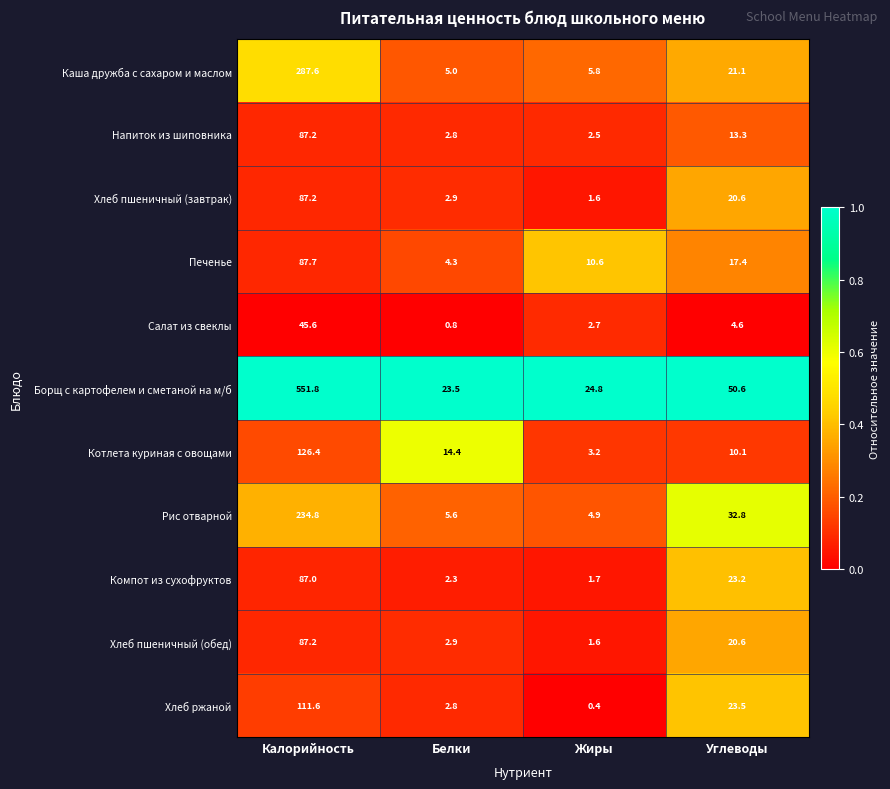

The Салат из свеклы series shows 4.6 at Углеводы. True or false?

True